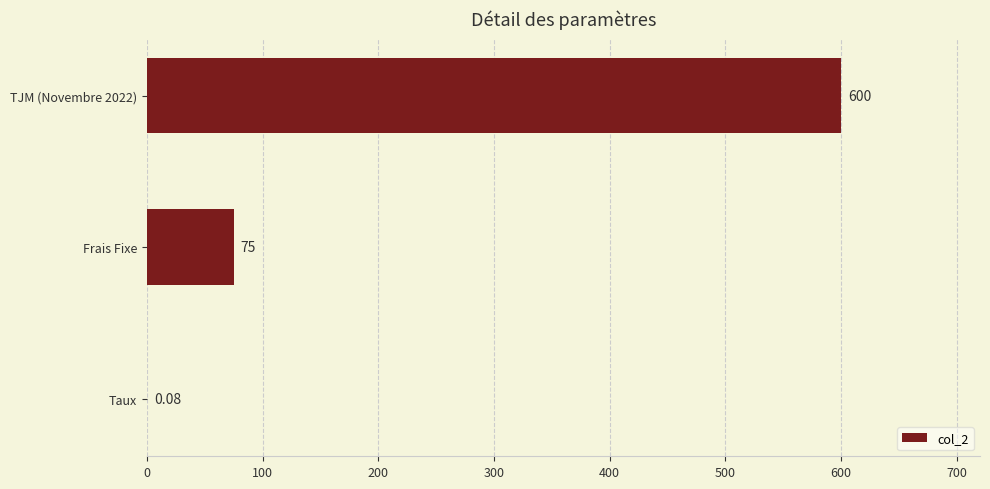

Are the bars grouped side by side (vs. stacked)?

No